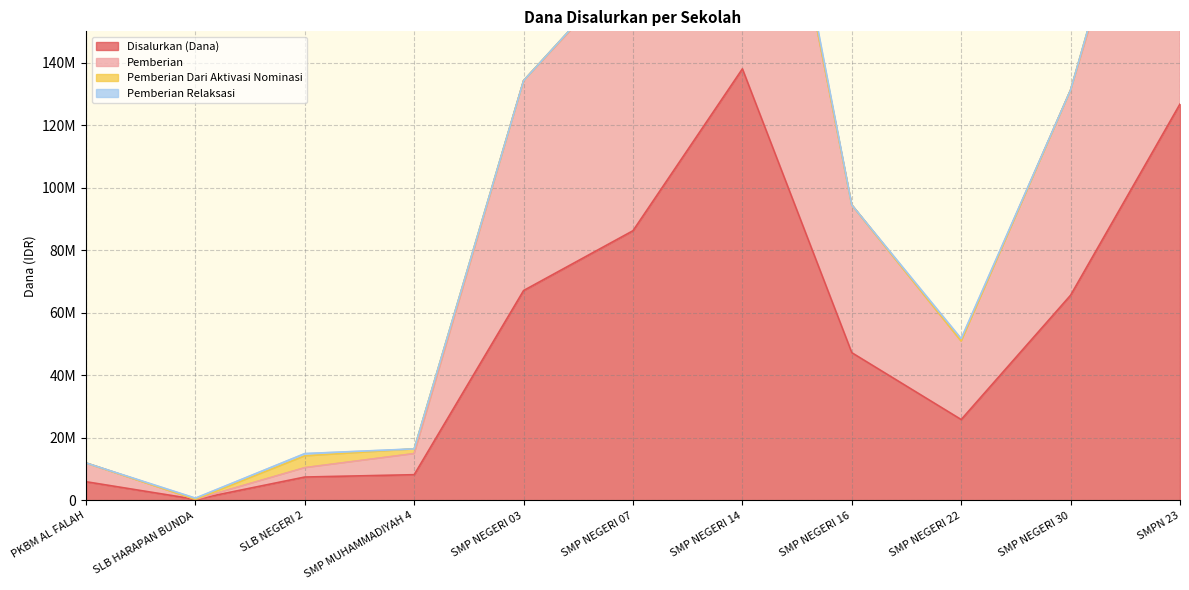

What is the difference between the Disalurkan (Dana) values at SMPN 23 and SMP NEGERI 14?

11250000